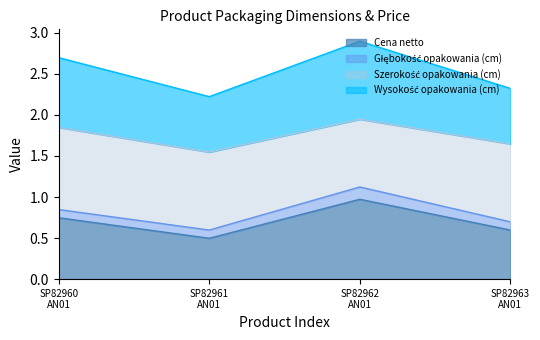

True or false: Cena netto and Wysokość opakowania (cm) cross at least once.

False